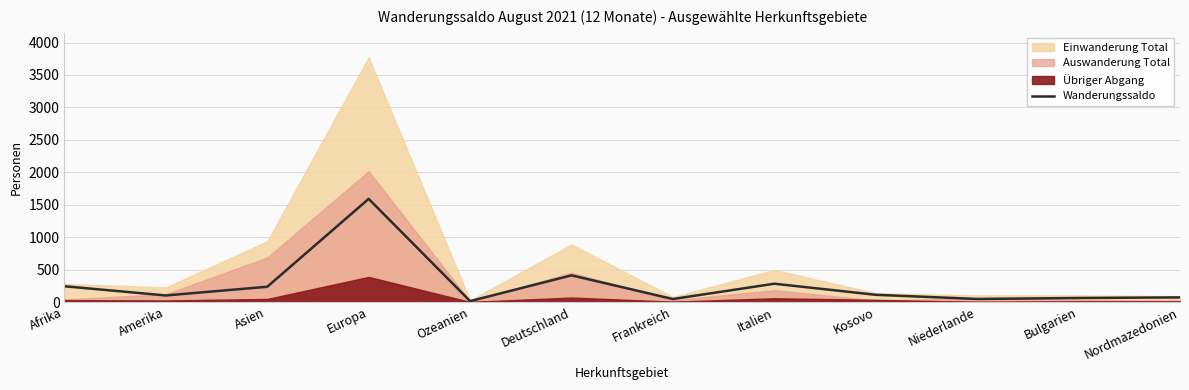

True or false: there are more than 1 points higher than both neighbors.

True